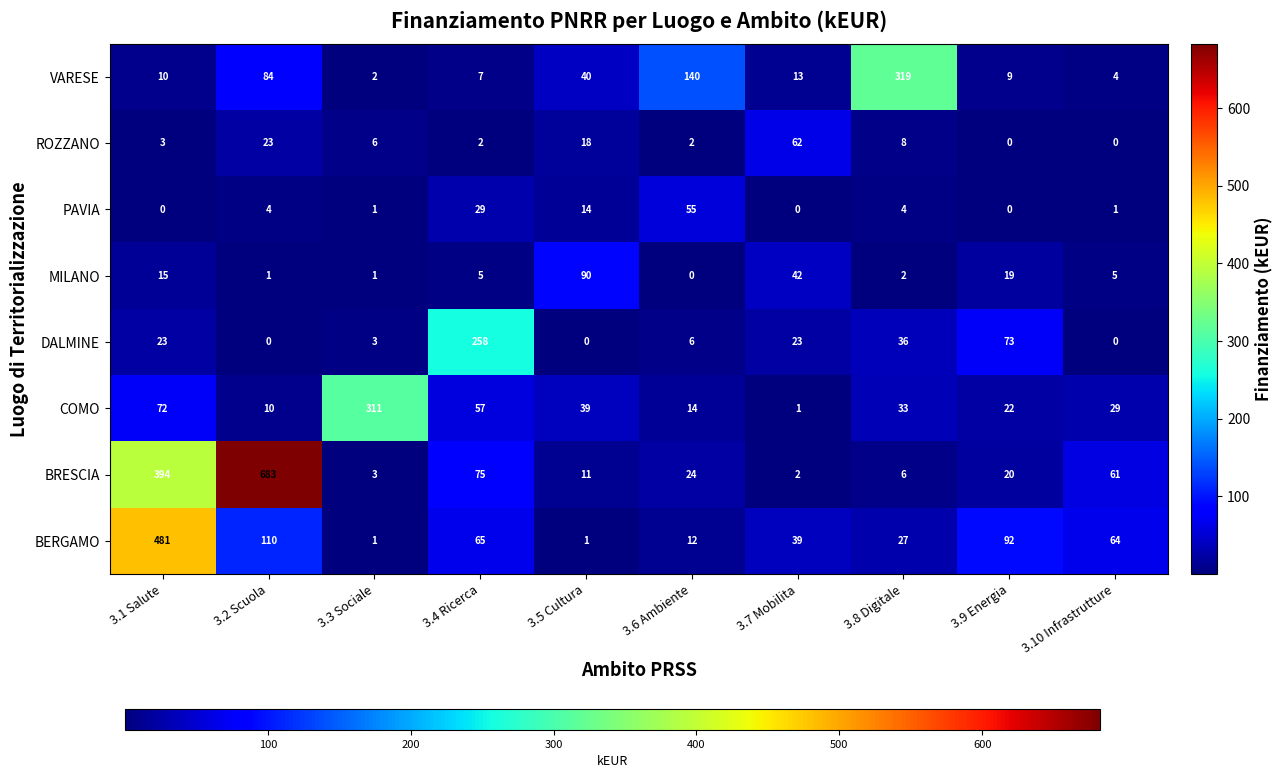

What is the sum of all DALMINE values?

422